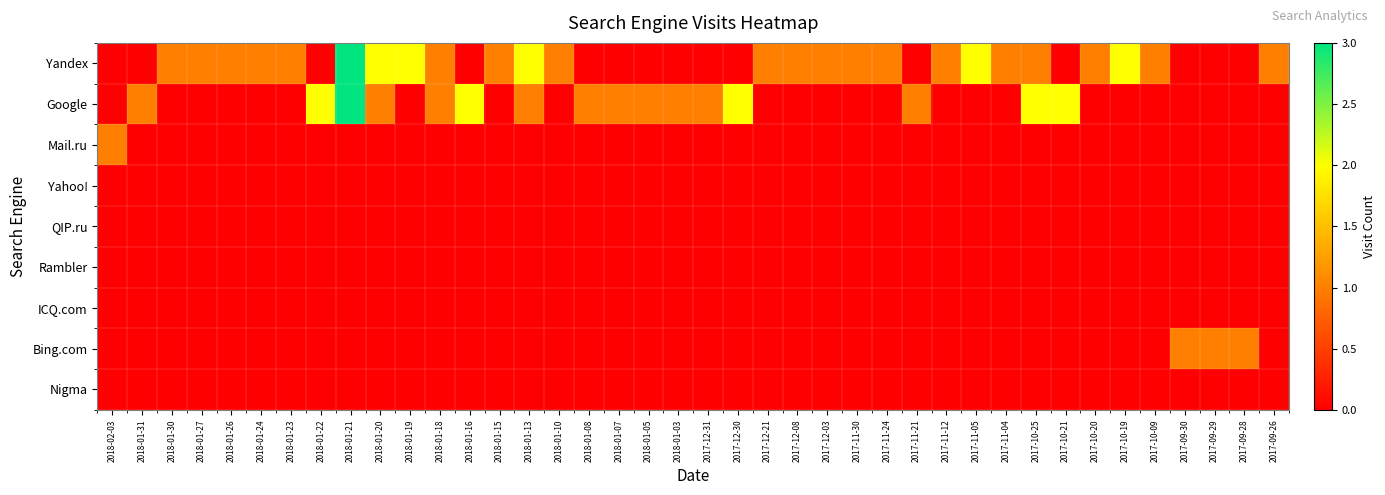

Which has a higher value, 2018-01-15 or 2017-10-19?

2017-10-19